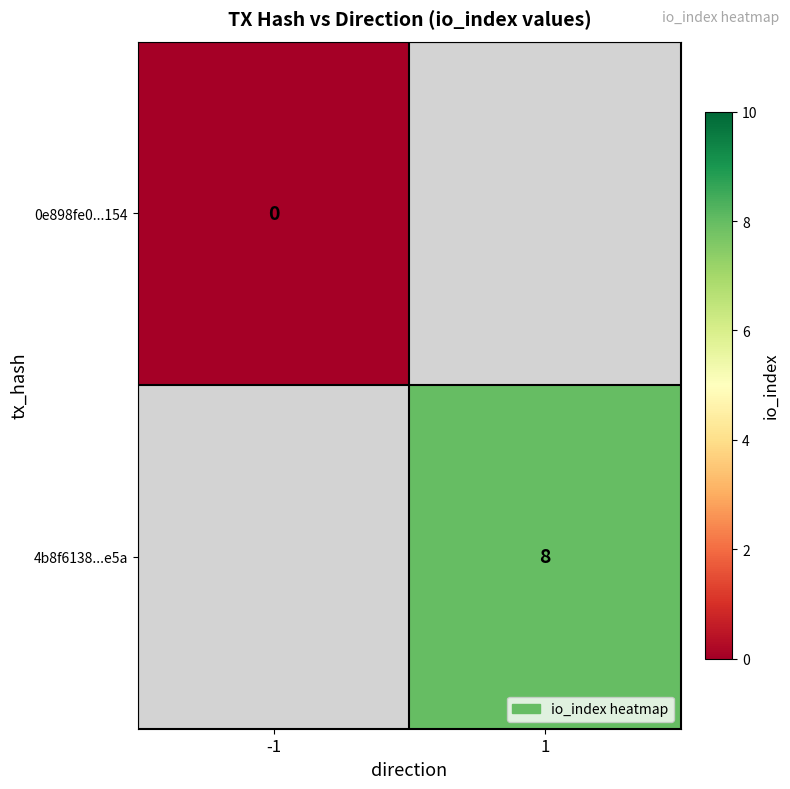

What is the maximum value shown in the chart?

8.0